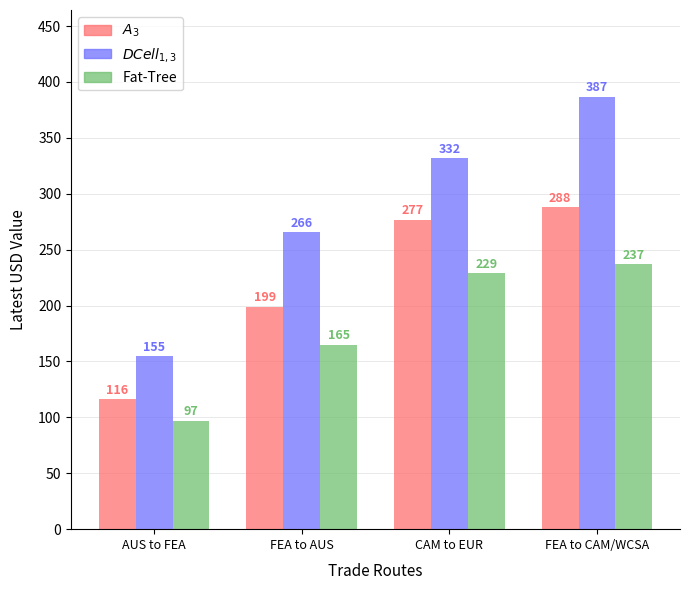

Which category has the highest value across all series?

FEA to CAM/WCSA